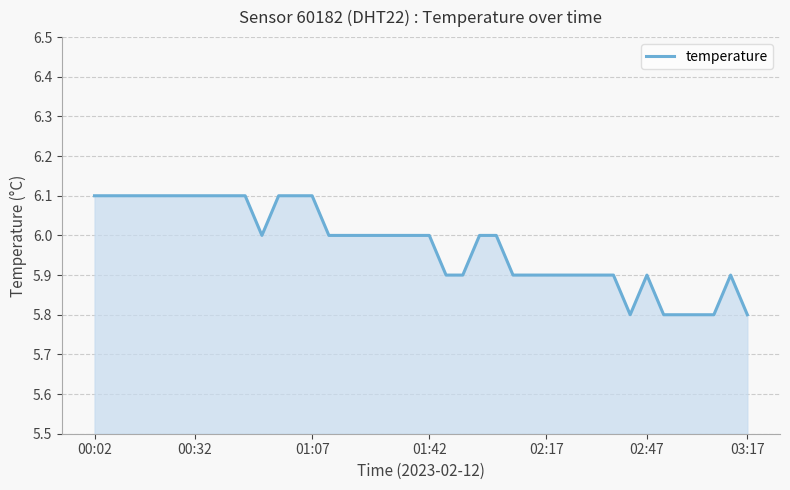

What is the difference between the maximum and minimum values?

0.3